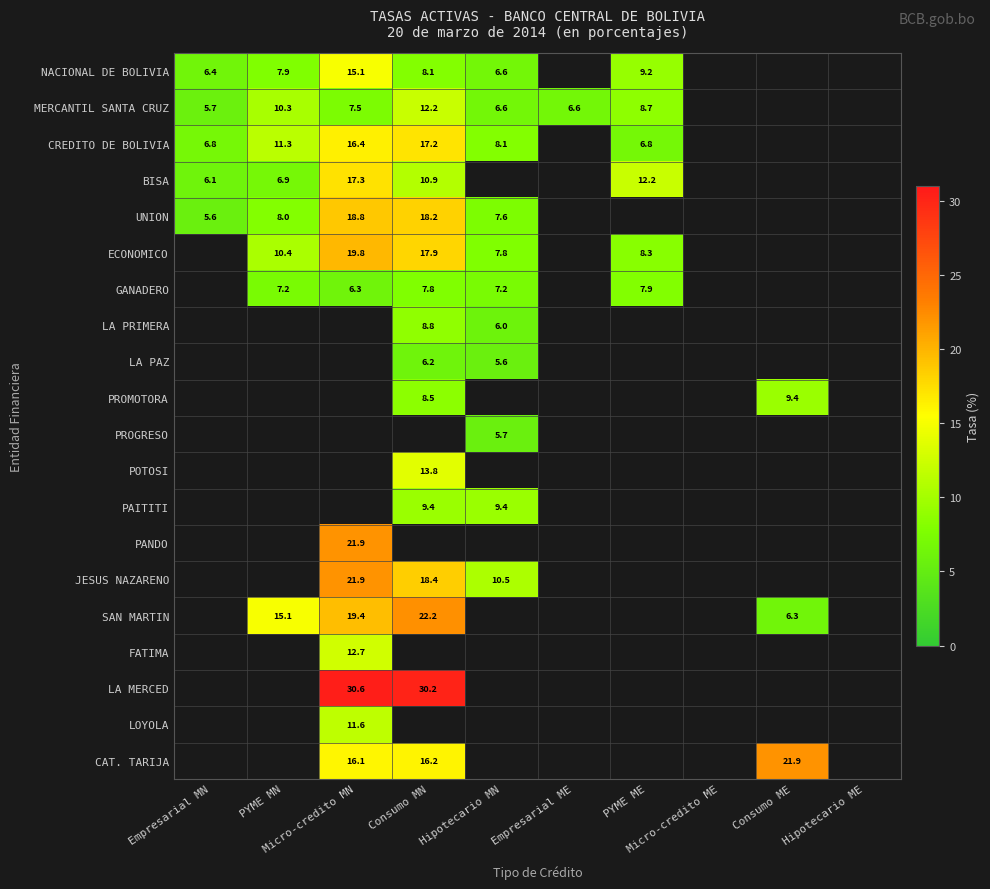

Rank the series at Empresarial MN from lowest to highest value.

UNION, MERCANTIL SANTA CRUZ, BISA, NACIONAL DE BOLIVIA, CREDITO DE BOLIVIA, ECONOMICO, GANADERO, LA PRIMERA, LA PAZ, PROMOTORA, PROGRESO, POTOSI, PAITITI, PANDO, JESUS NAZARENO, SAN MARTIN, FATIMA, LA MERCED, LOYOLA, CAT. TARIJA